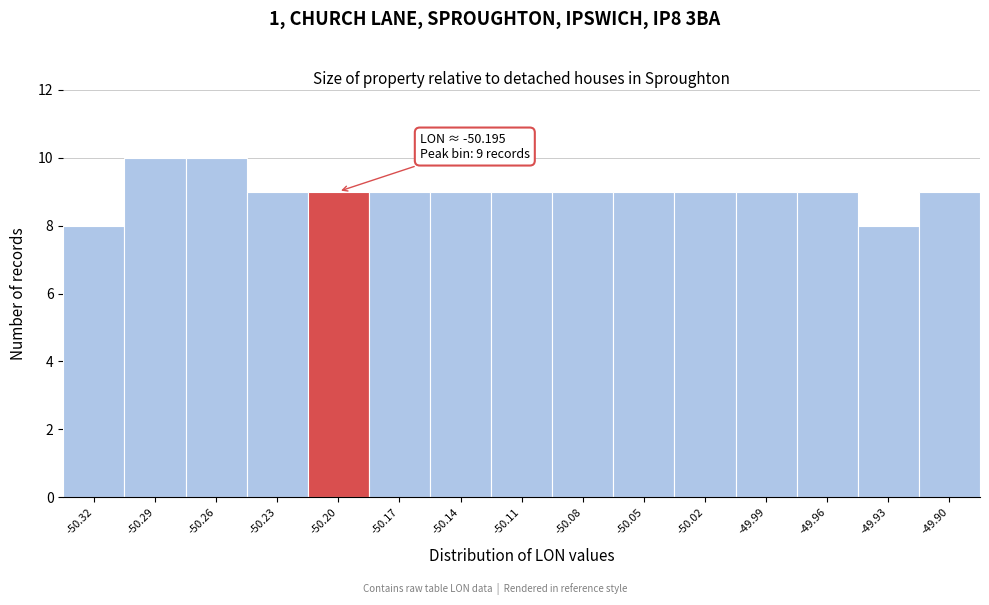

Reading right to left, transcribe all the data shown in this chart.

-49.90=9	-49.93=8	-49.96=9	-49.99=9	-50.02=9	-50.05=9	-50.08=9	-50.11=9	-50.14=9	-50.17=9	-50.20=9	-50.23=9	-50.26=10	-50.29=10	-50.32=8